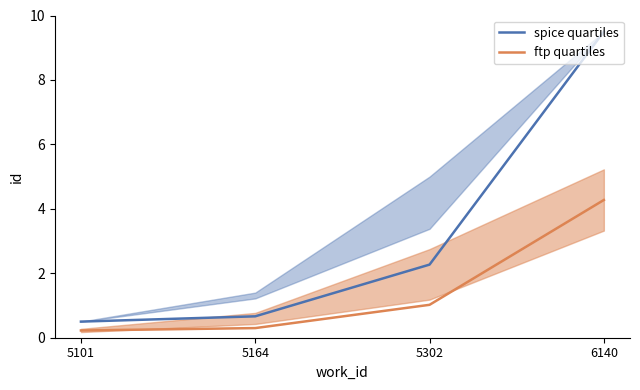

How many values in the spice quartiles series exceed 2?

2